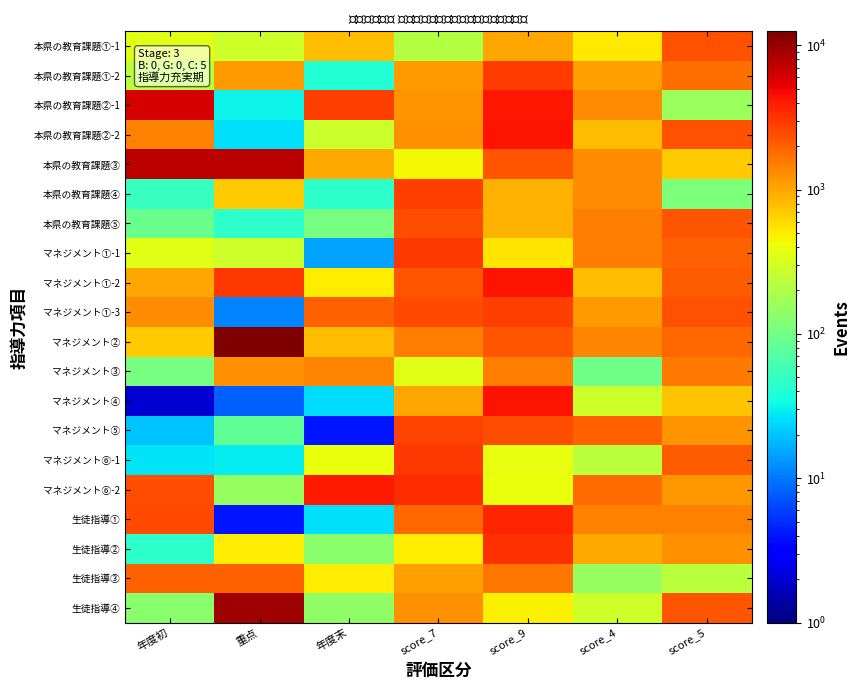

What is the total value across all series at score_7?

33858